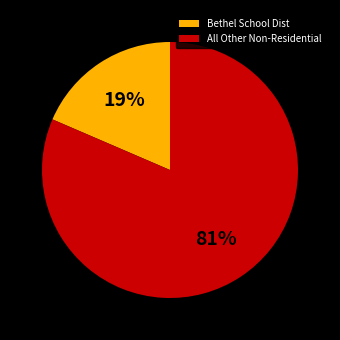

To the nearest percent, what is the combined percentage of Bethel School Dist and All Other Non-Residential?

100%